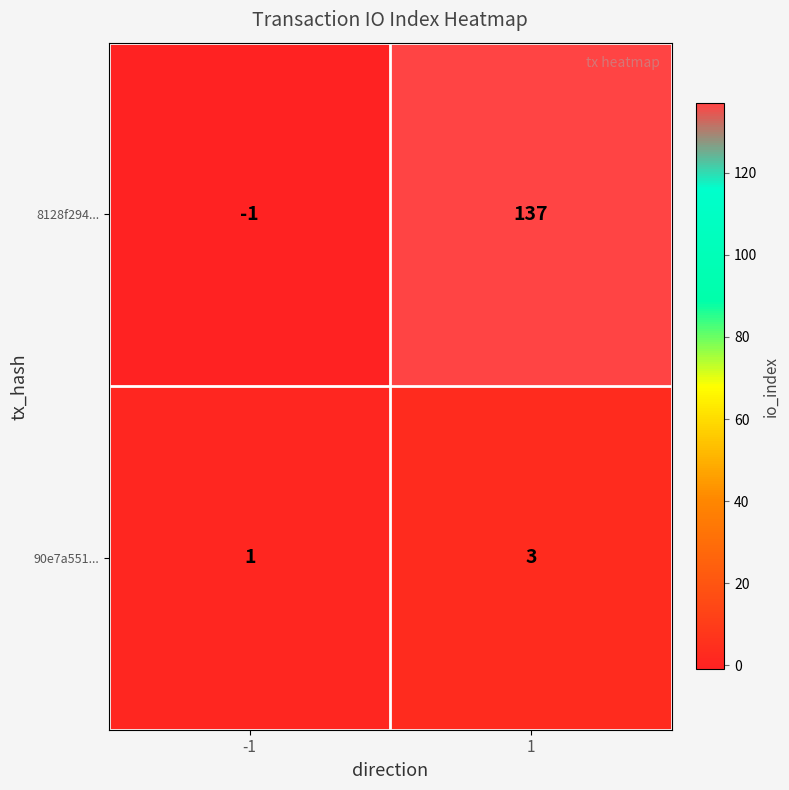

At which category is the sum across all series the highest?

1